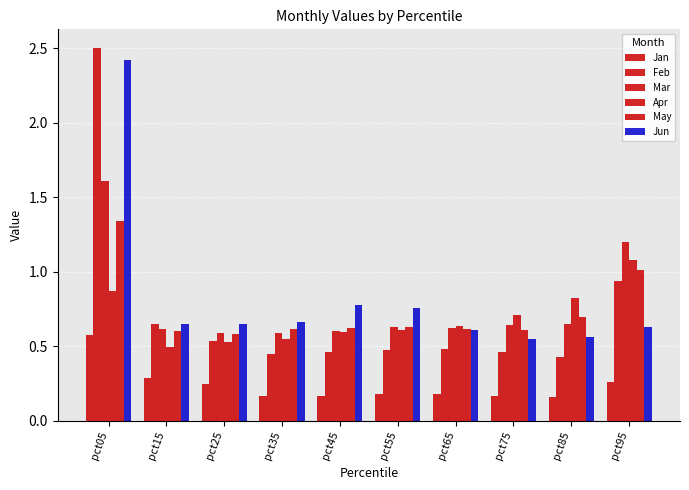

What is the difference between the Apr values at pct05 and pct45?

0.3